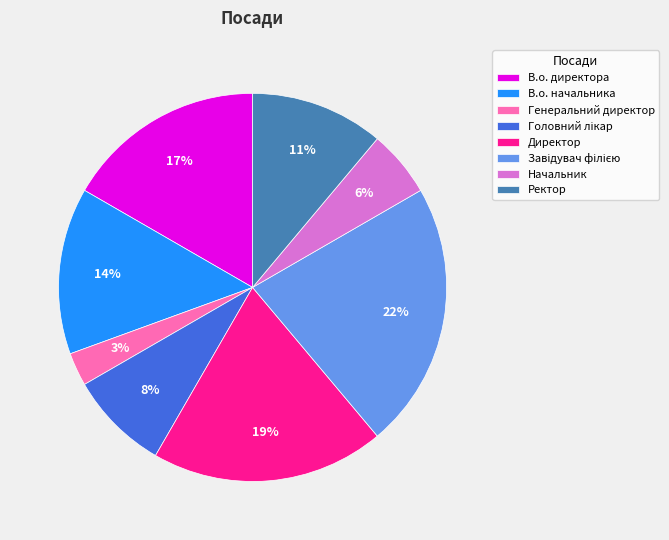

The В.о. начальника slice represents 14% of the pie. True or false?

True